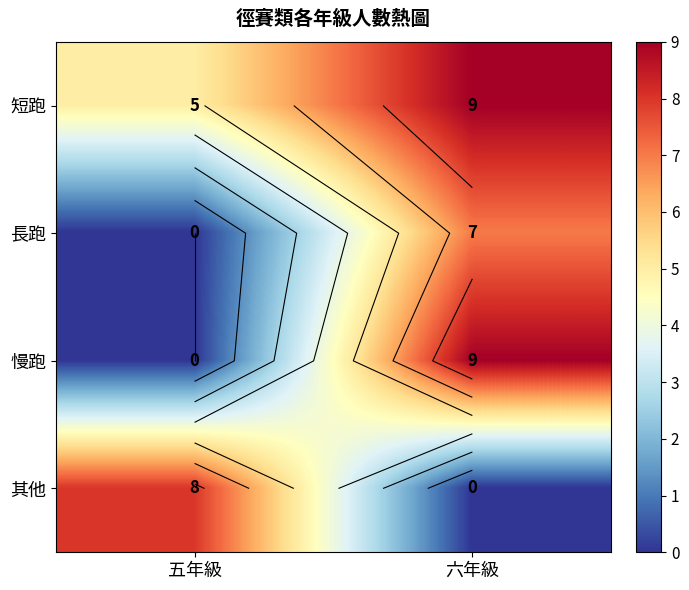

How many positive values does the 長跑 series have?

1